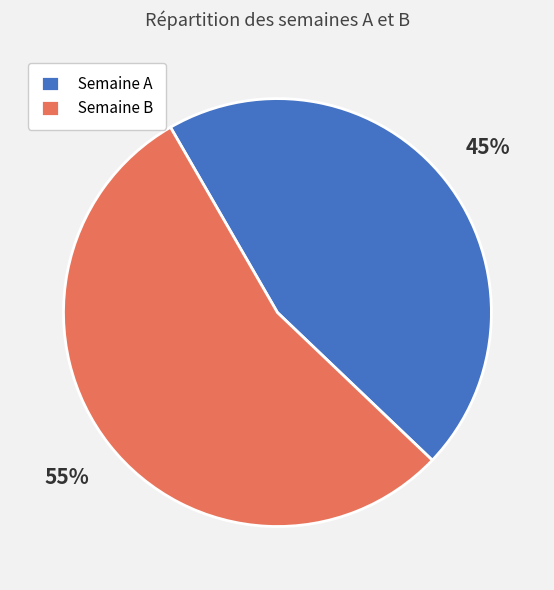

Combined, do Semaine A and Semaine B account for over 50%?

Yes